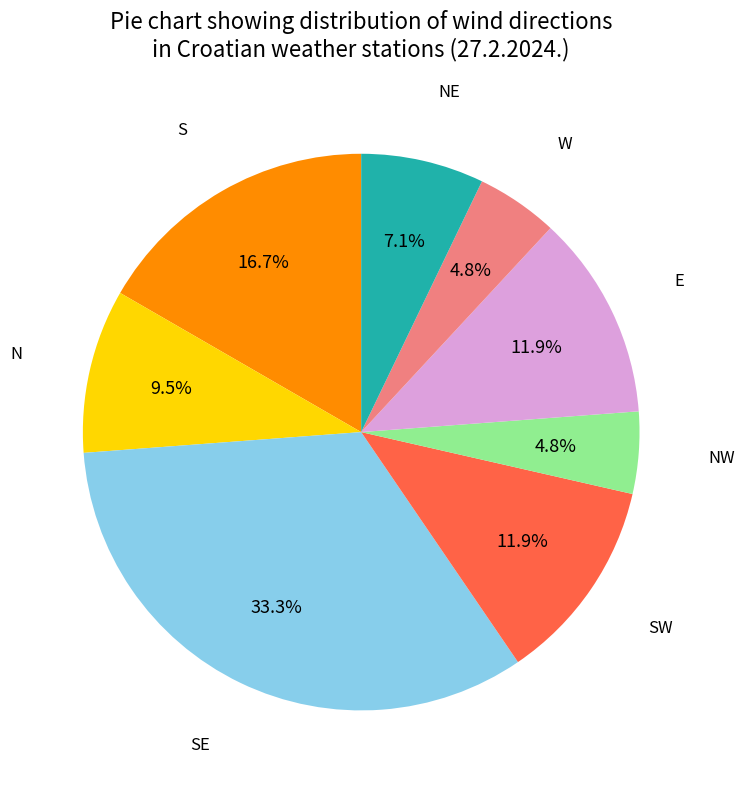

Combined, what portion of the pie is SW and NW?

16.7%